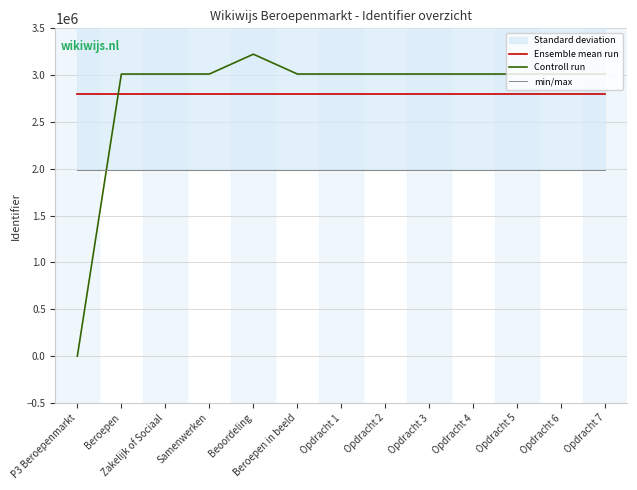

What is the approximate value of Ensemble mean run at P3 Beroepenmarkt?

2796636.5